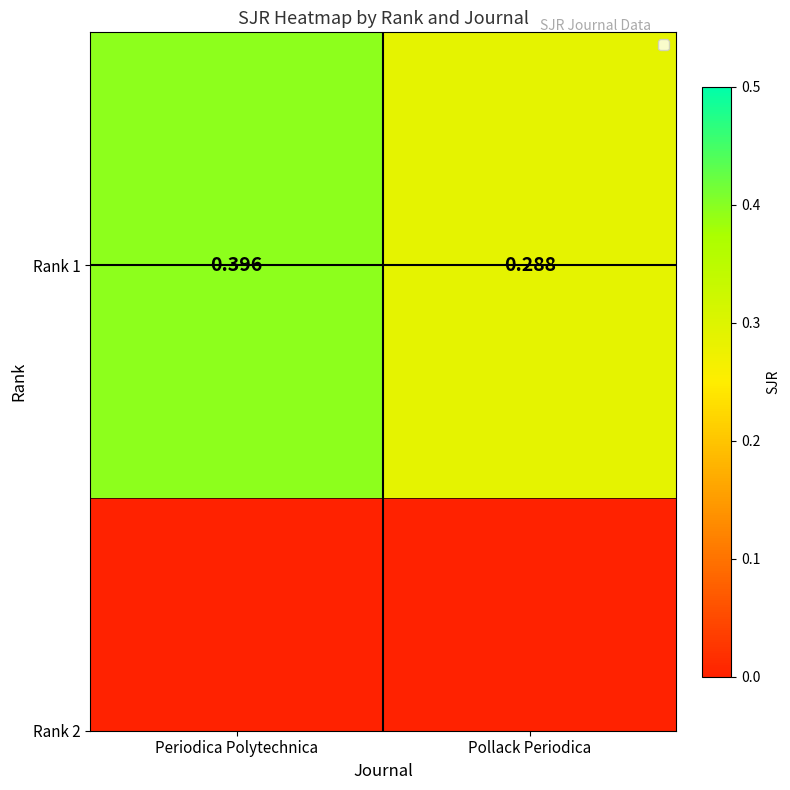

What is the minimum value shown in the chart?

0.3